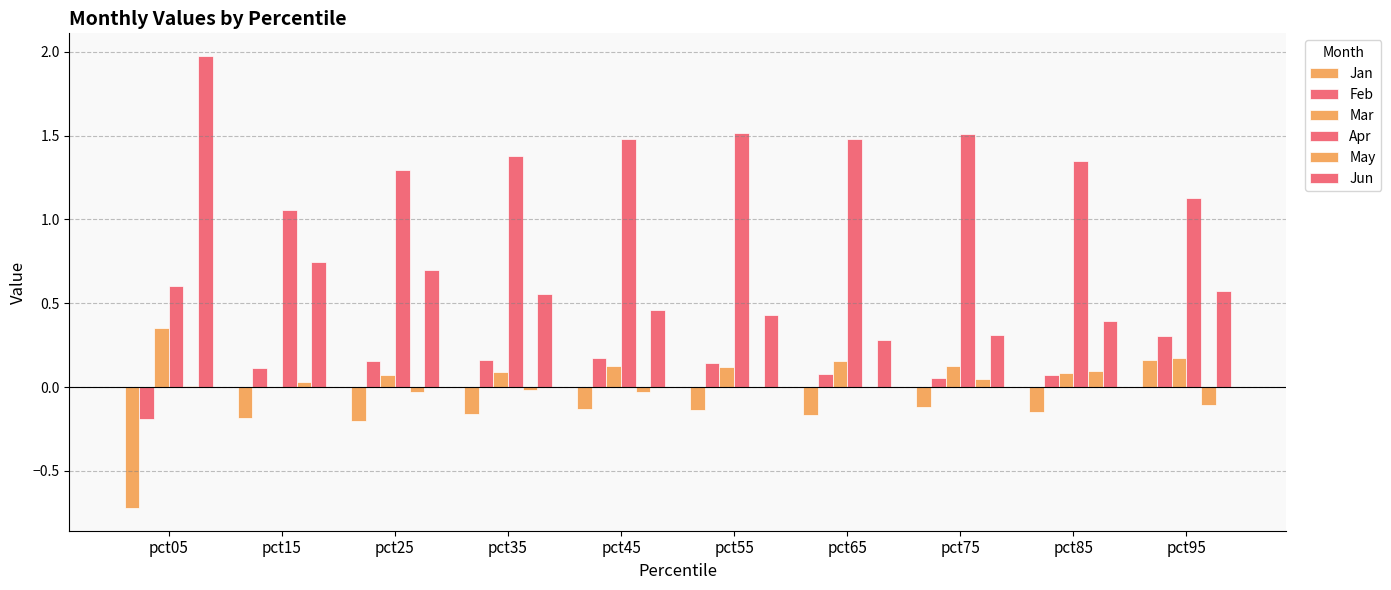

Are the bars horizontal?

No